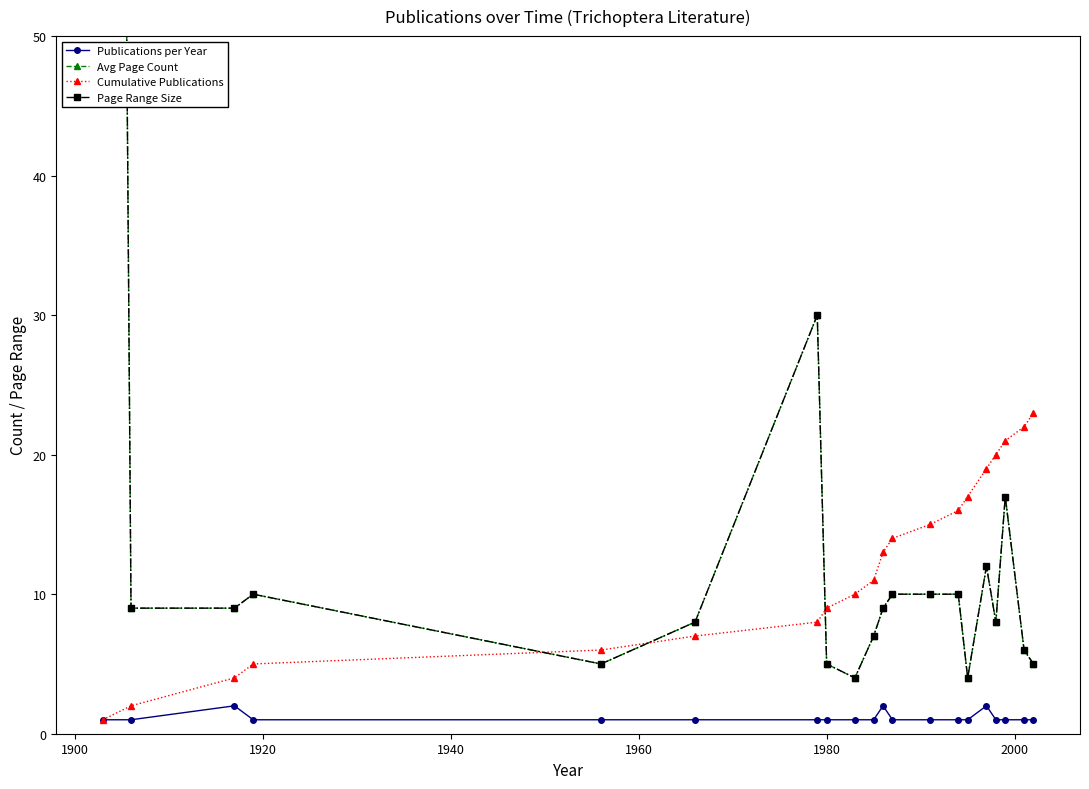

List the series in order of their peak value, highest first.

Avg Page Count, Page Range Size, Cumulative Publications, Publications per Year